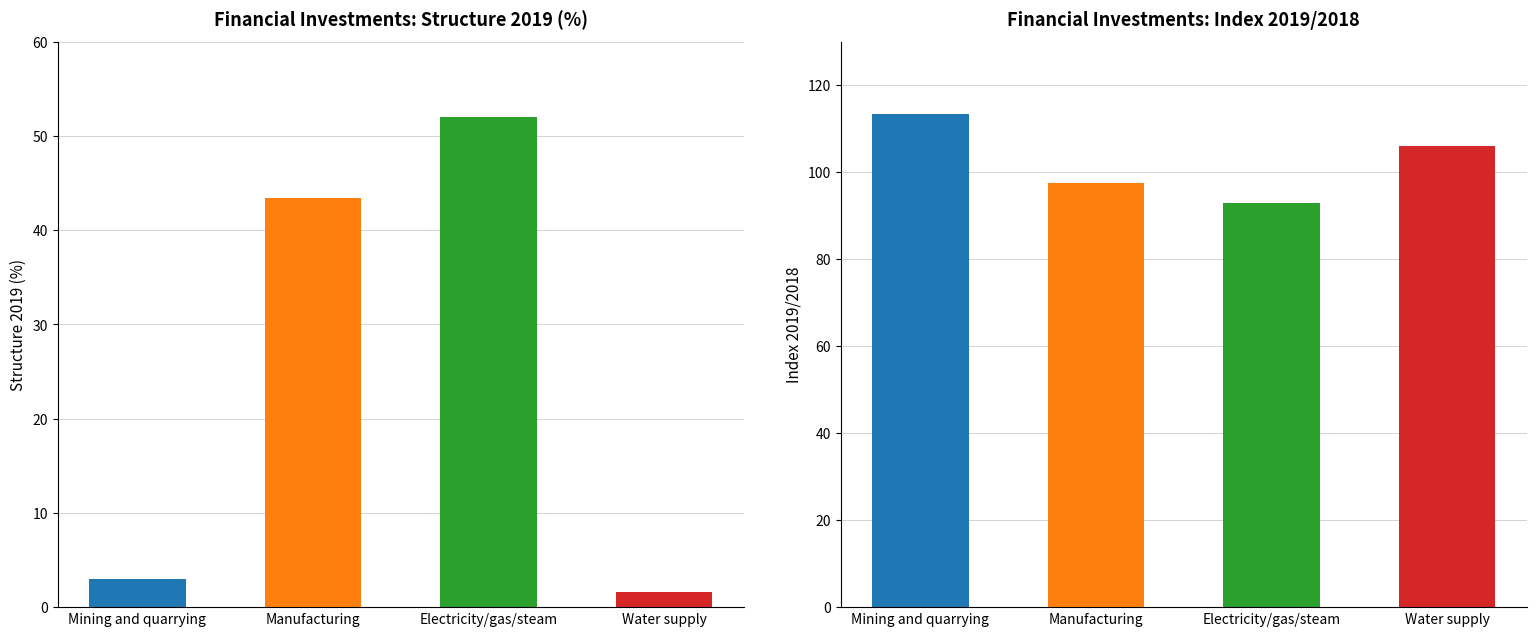

What is the label of the 1st bar from the right?

Water supply